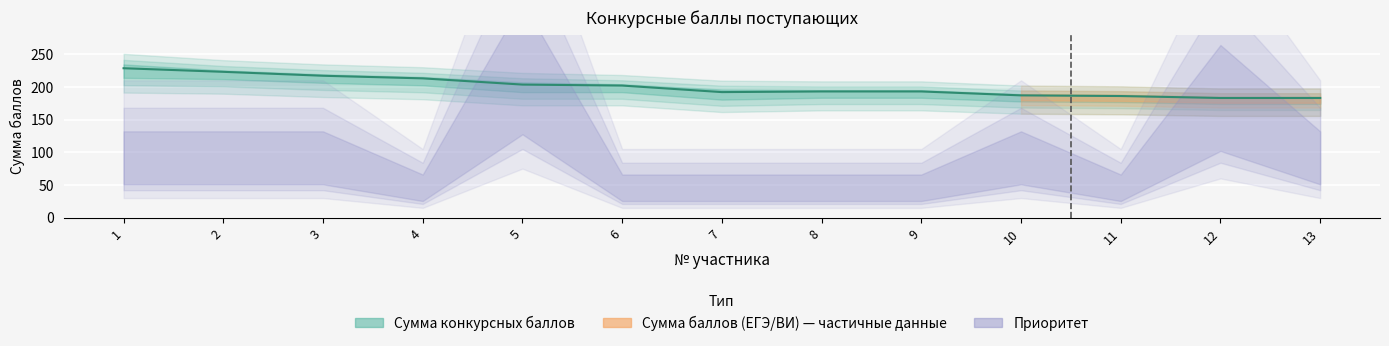

How many values in the Приоритет series are below 2?

6